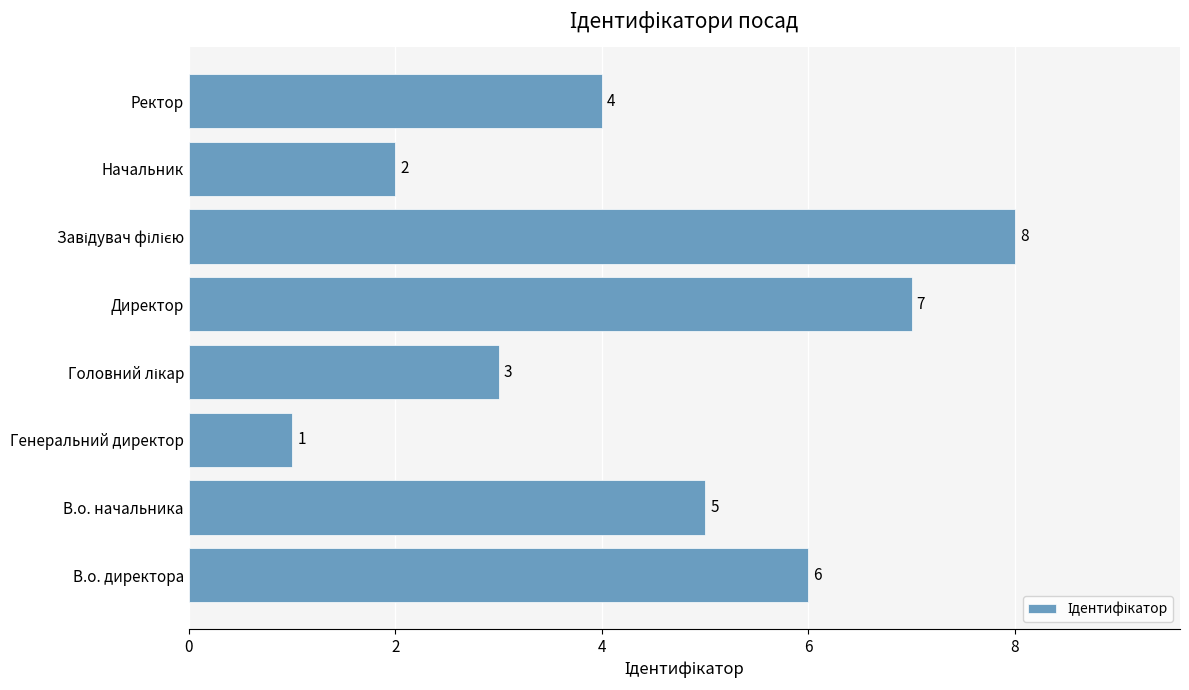

Count the values in the range 3 to 7.

5